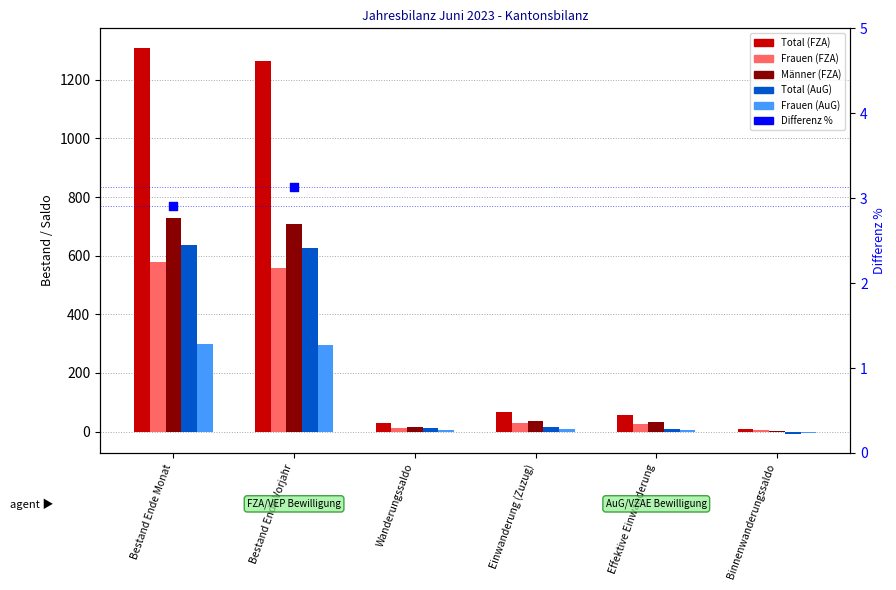

Which series has the largest Y range (max minus min)?

Total (FZA)